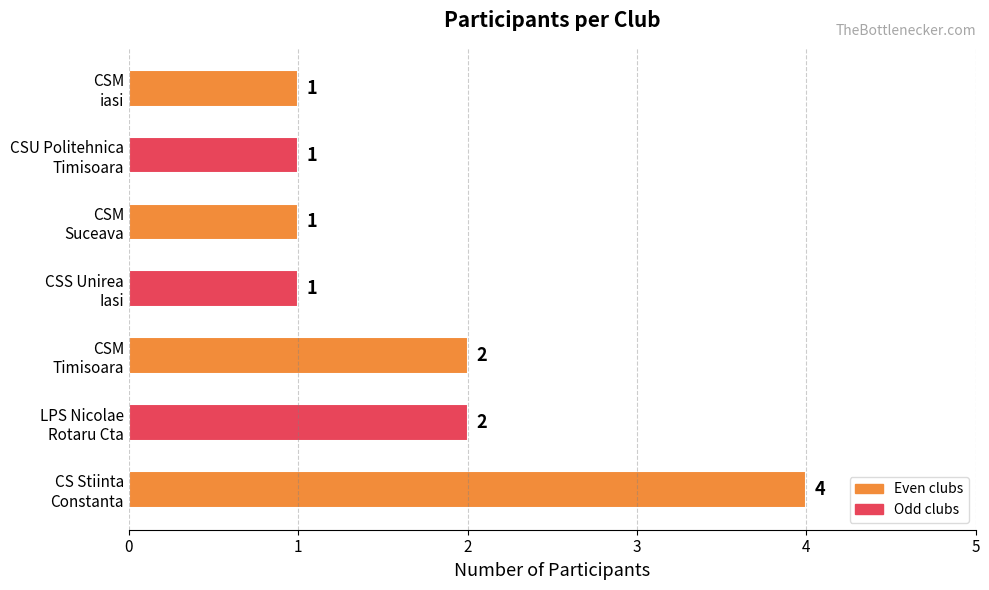

Count the values in the range 1 to 2.

6